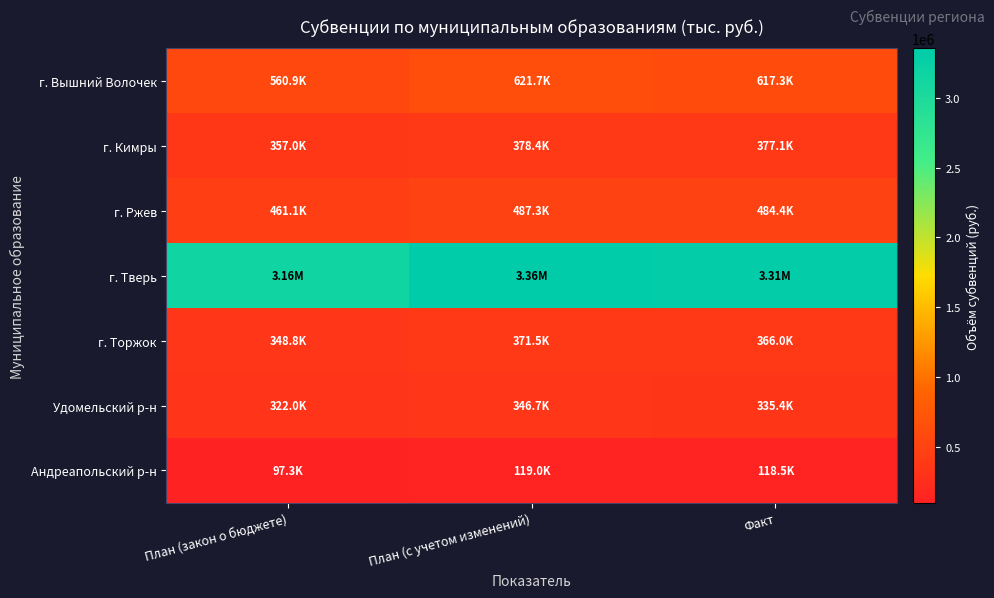

Which series has the widest spread of values?

г. Тверь